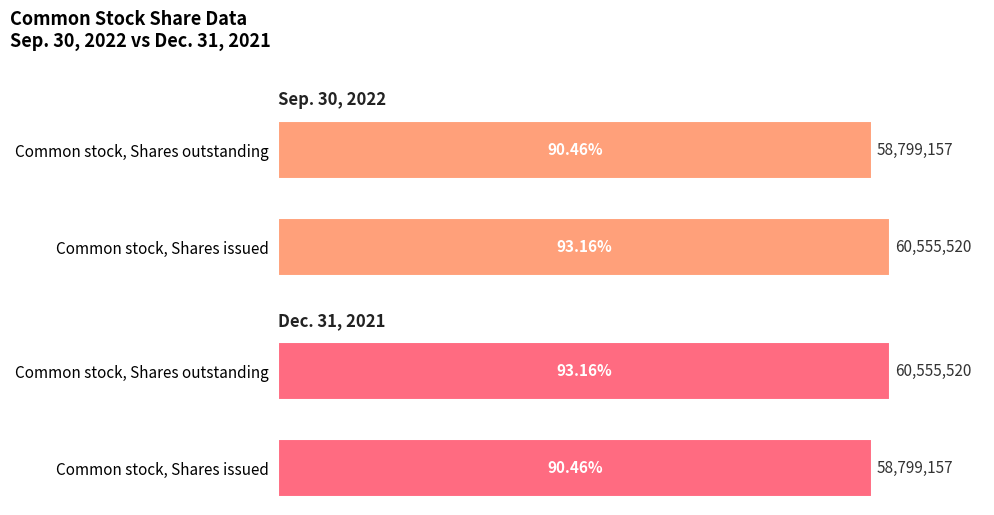

Which series has the largest total across all categories?

Sep. 30, 2022